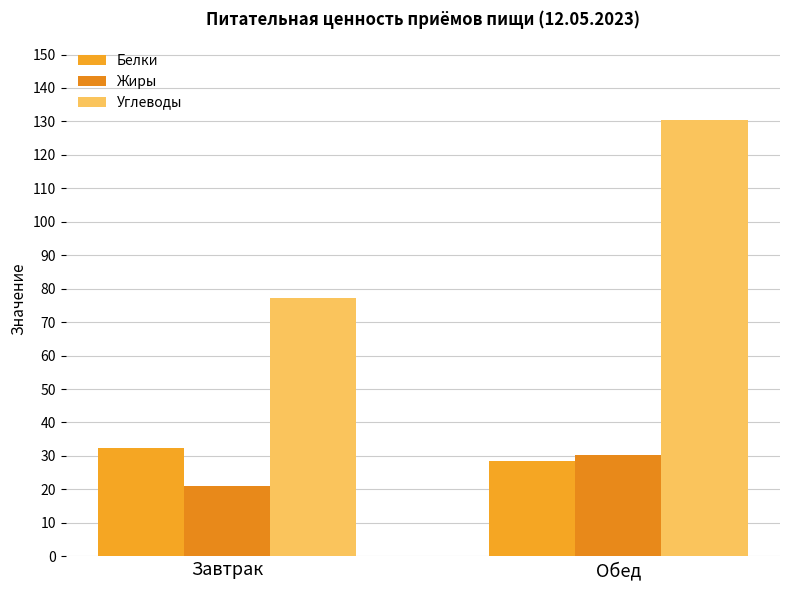

What is the average value of the Белки series?

30.4